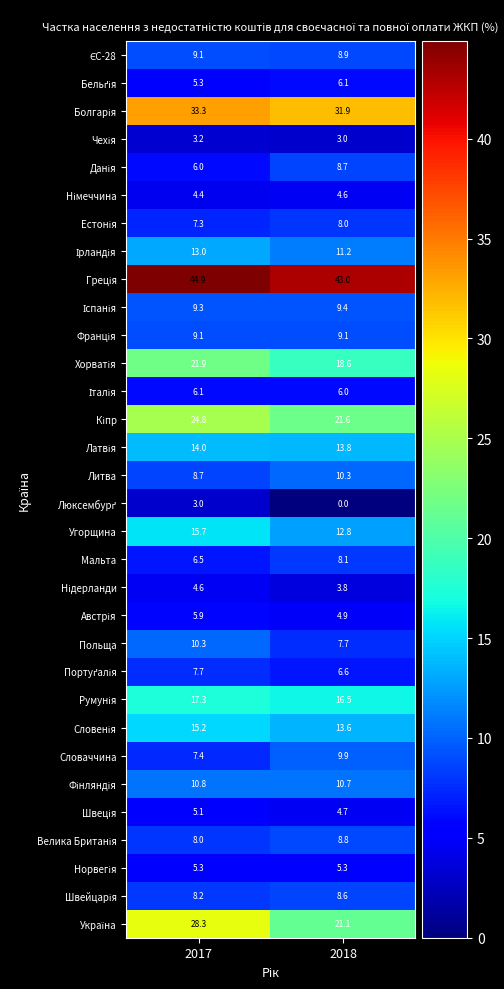

What is the maximum value shown in the chart?

44.9